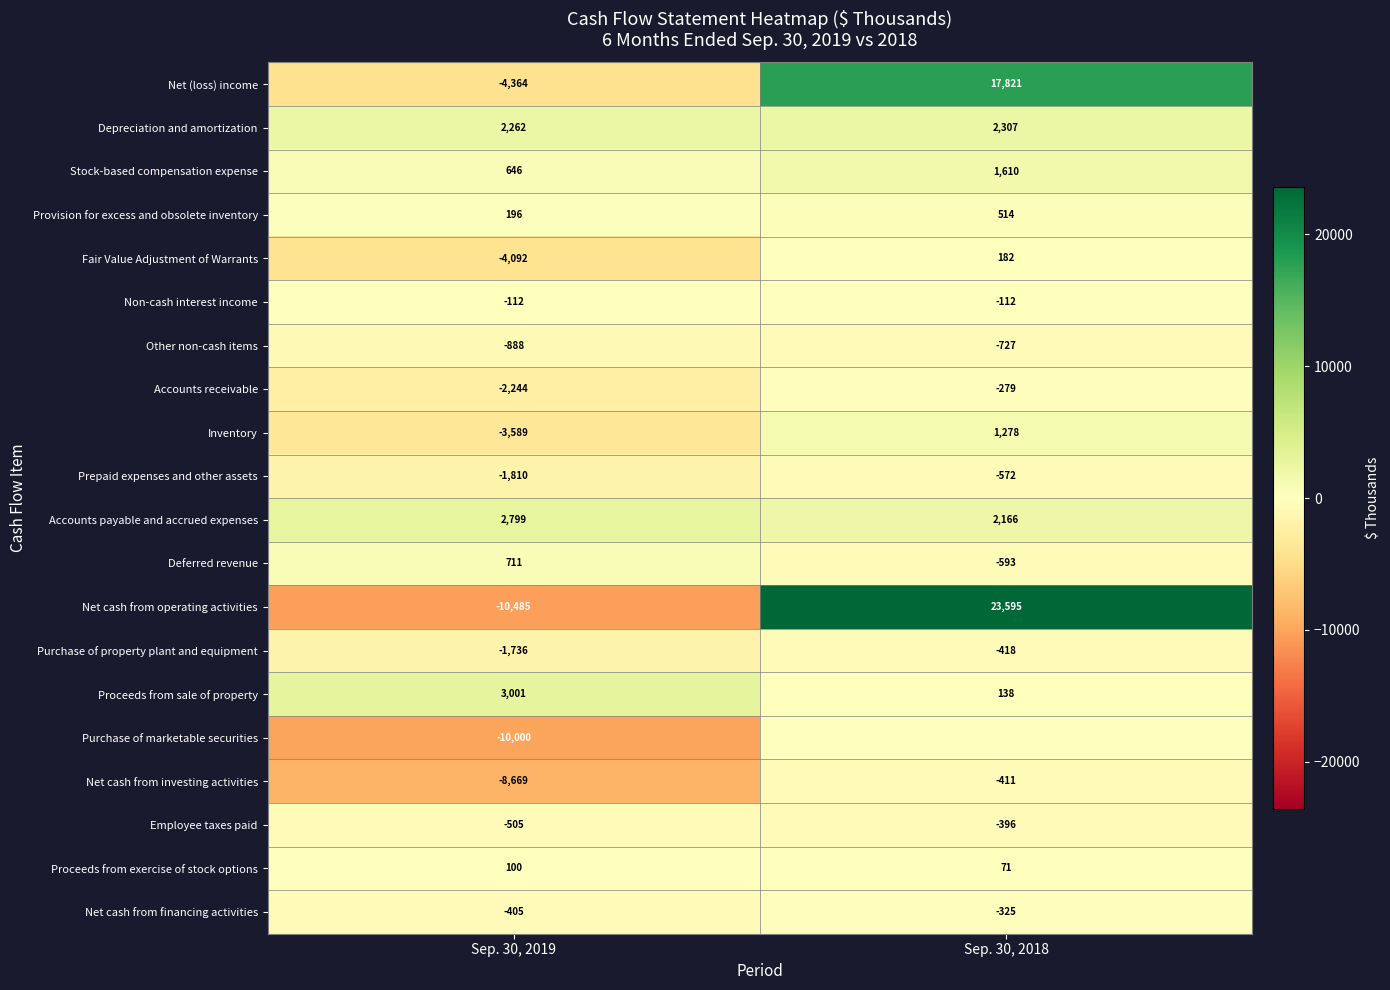

What is the sum of all Employee taxes paid values?

-901